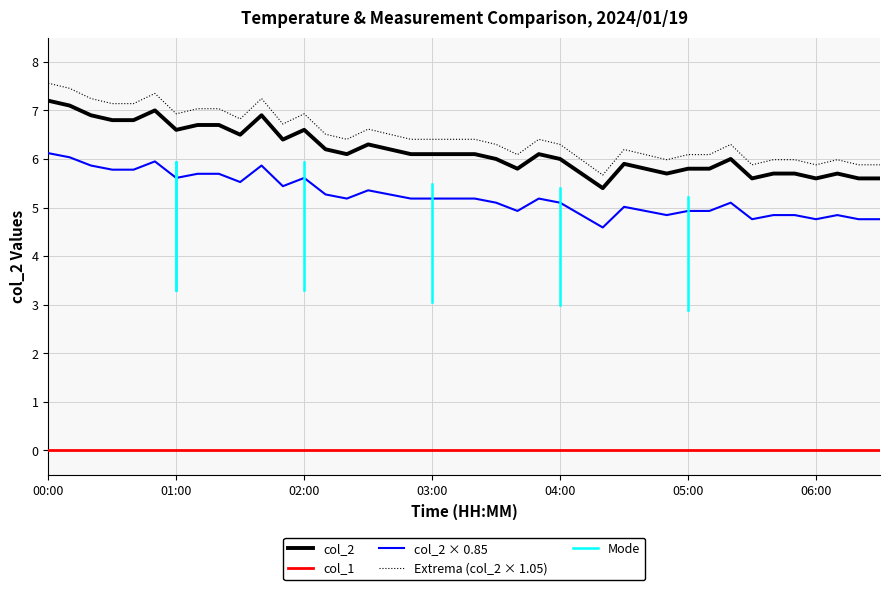

True or false: the data has more than 1 interior local peaks.

True